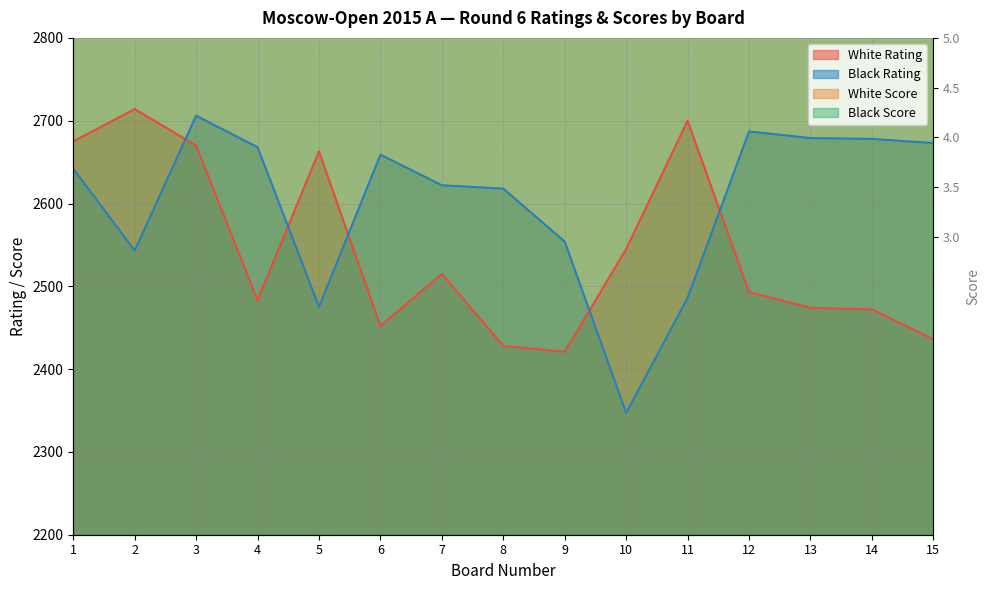

Reading right to left, list all the values displayed in this chart.

White Rating: 15=2436	14=2472	13=2474	12=2493	11=2700	10=2545	9=2421	8=2428	7=2515	6=2452	5=2663	4=2483	3=2670	2=2714	1=2675
White Score: 15=3950	14=3950	13=3950	12=3950	11=3950	10=4200	9=4200	8=4200	7=4200	6=4200	5=4200	4=4200	3=4450	2=4450	1=4700
Black Score: 15=3950	14=3950	13=3950	12=3950	11=3950	10=4200	9=4200	8=4200	7=4200	6=4200	5=4200	4=4200	3=4200	2=4450	1=4450
Black Rating: 15=2673	14=2678	13=2679	12=2687	11=2486	10=2347	9=2554	8=2618	7=2622	6=2659	5=2475	4=2668	3=2706	2=2543	1=2642